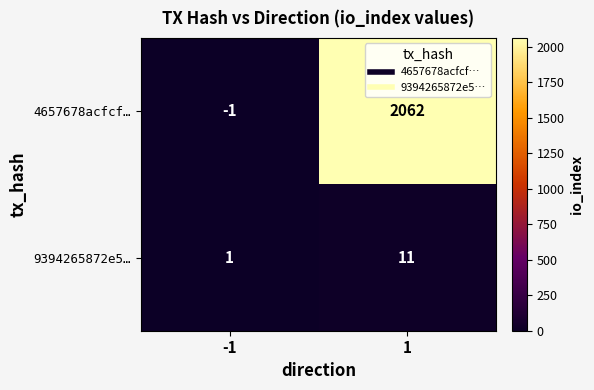

What is the minimum value shown in the chart?

-1